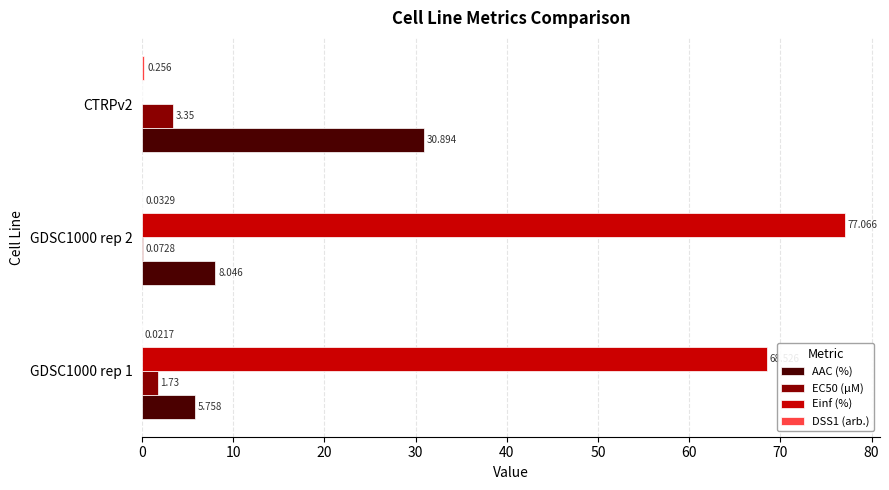

What is the maximum value for AAC (%)?

30.9